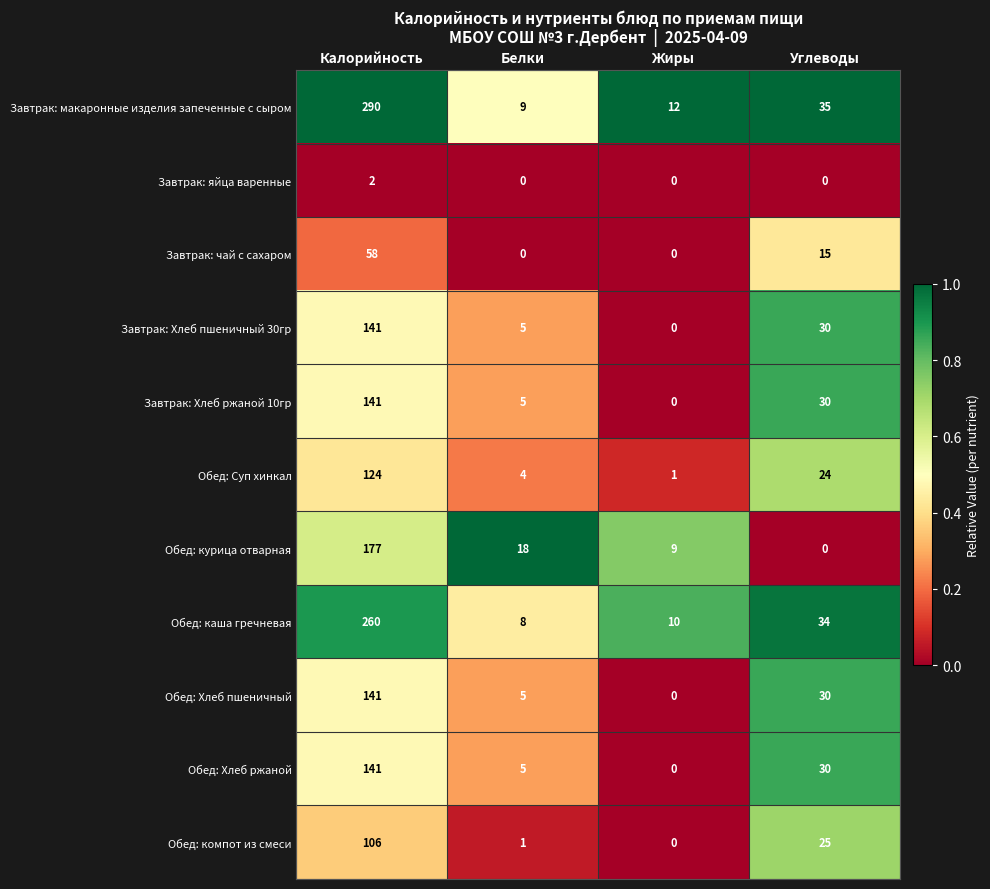

At which label is Обед: Суп хинкал closest to 62?

Углеводы